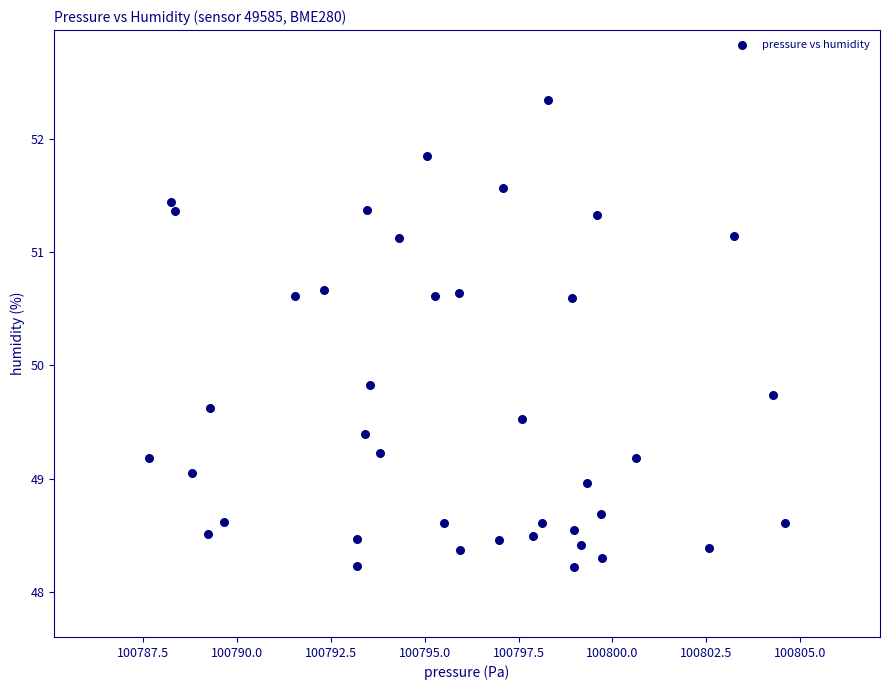

What is the range of Y values (max minus min)?

4.1